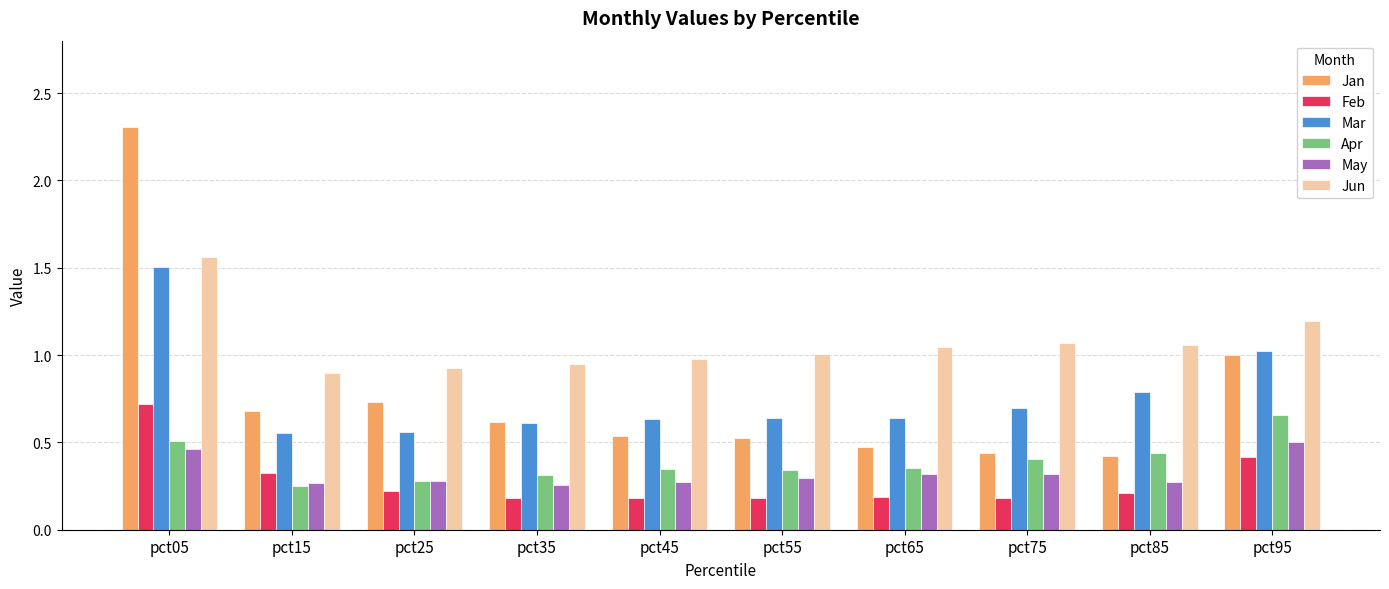

At which category is the sum across all series the highest?

pct05